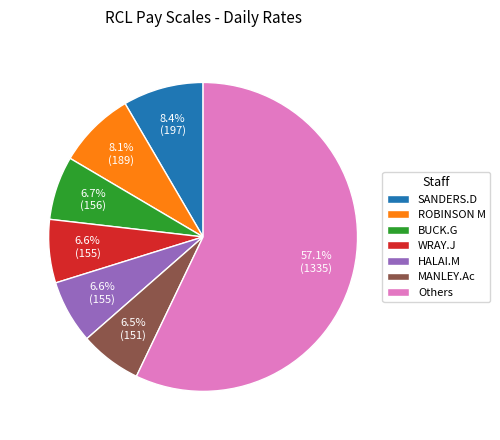

The SANDERS.D slice represents 23% of the pie. True or false?

False